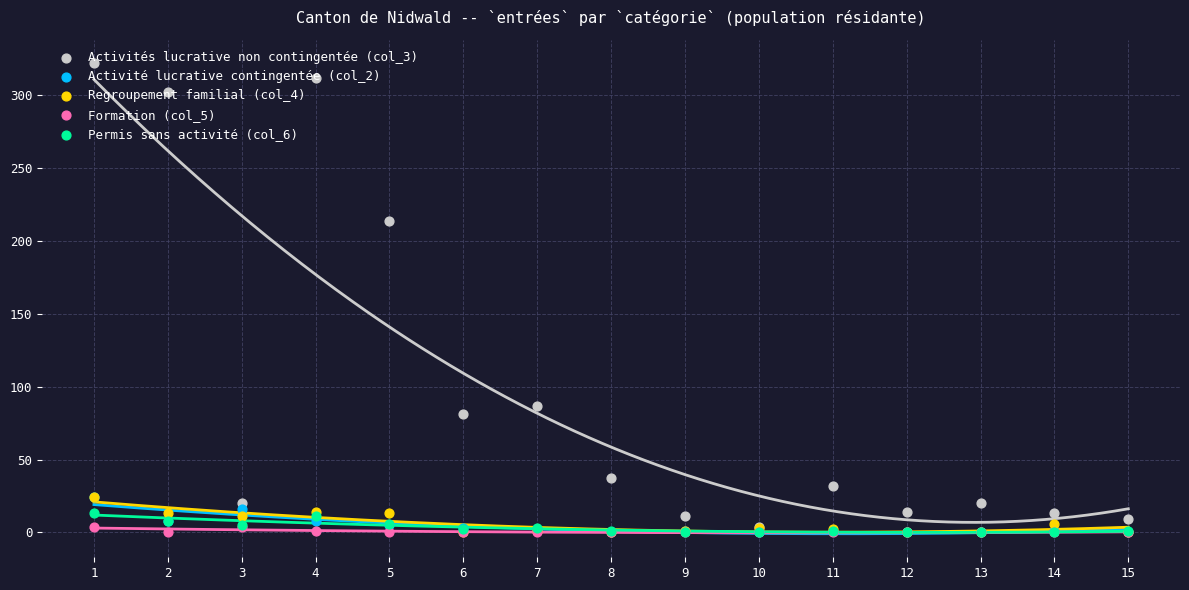

What are all the series names shown in the legend?

Activités lucrative non contingentée (col_3), Activité lucrative contingentée (col_2), Regroupement familial (col_4), Formation (col_5), Permis sans activité (col_6)